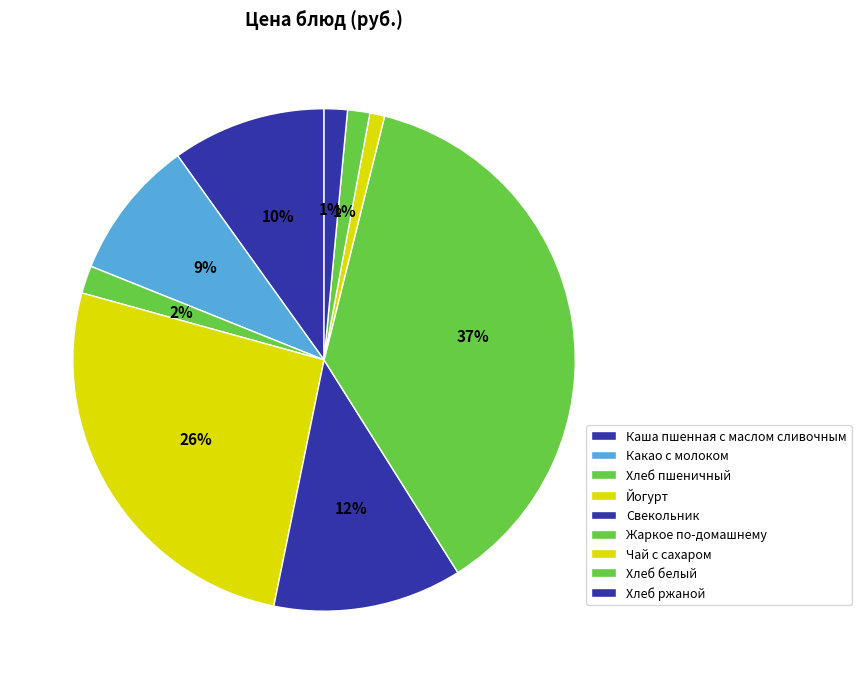

How many segments does this pie chart have?

9